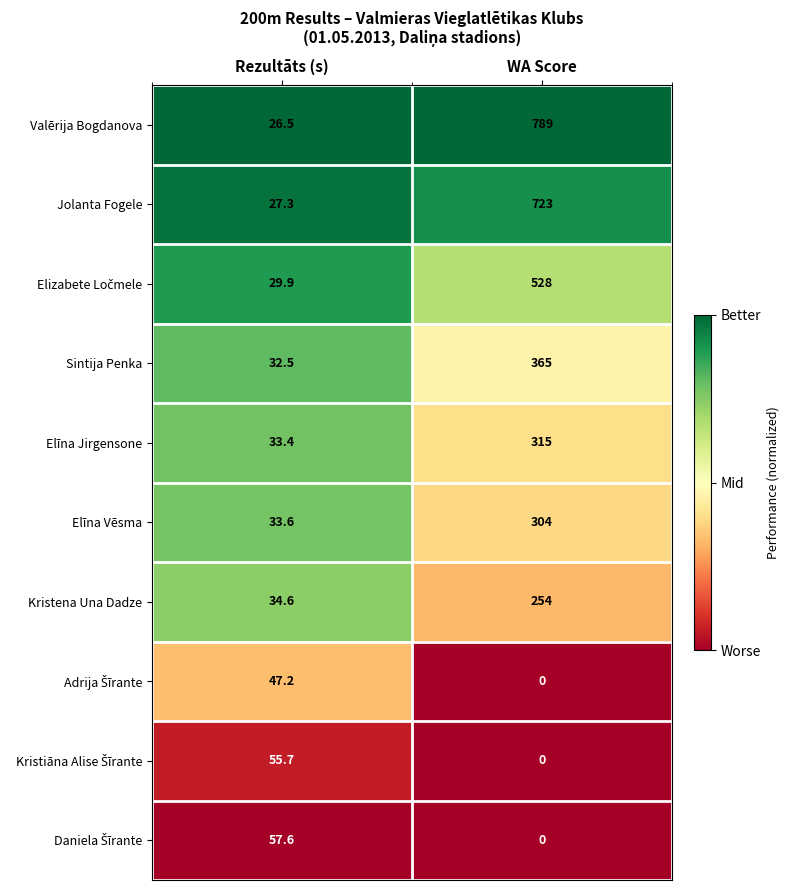

How many distinct data groups are displayed?

10